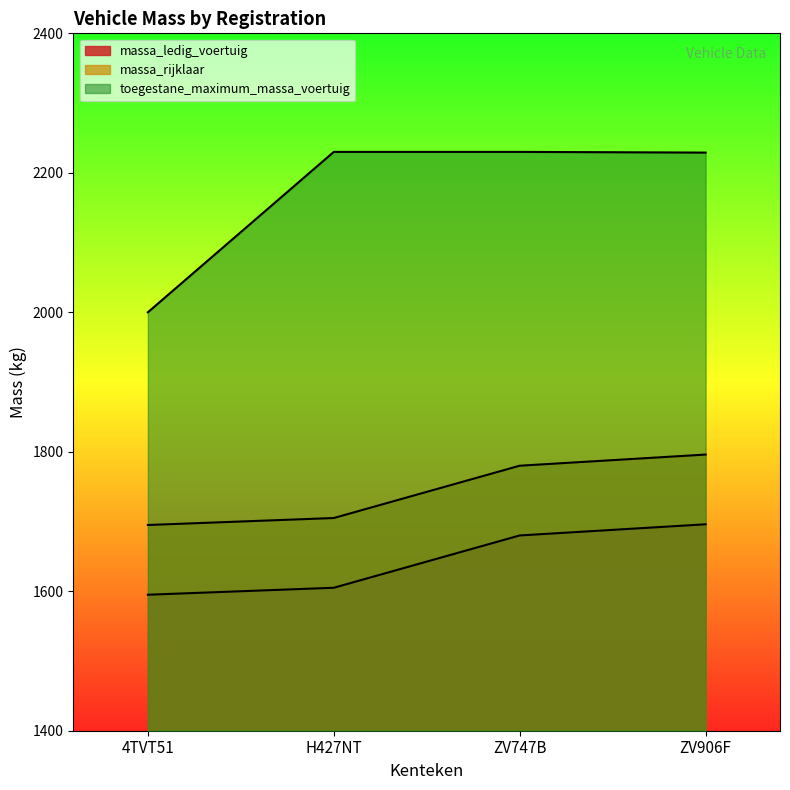

The massa_rijklaar series shows 1705 at H427NT. True or false?

True